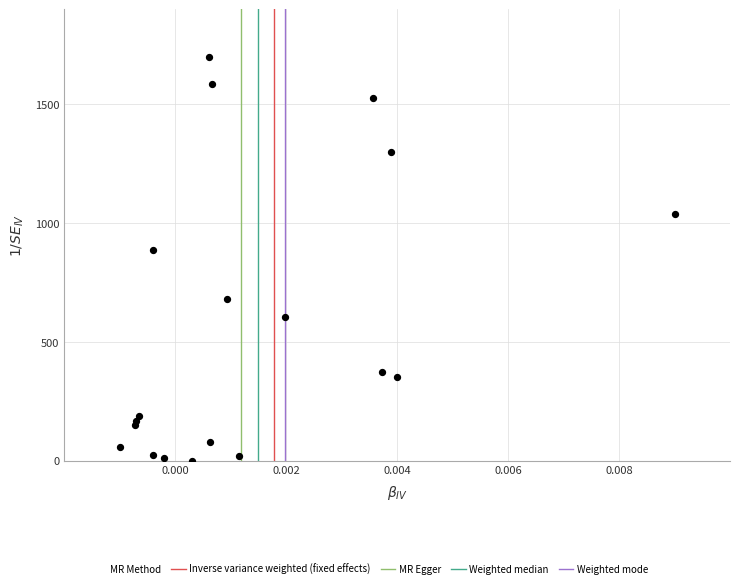

What Y value in the scatter plot is closest to 850?

887.3